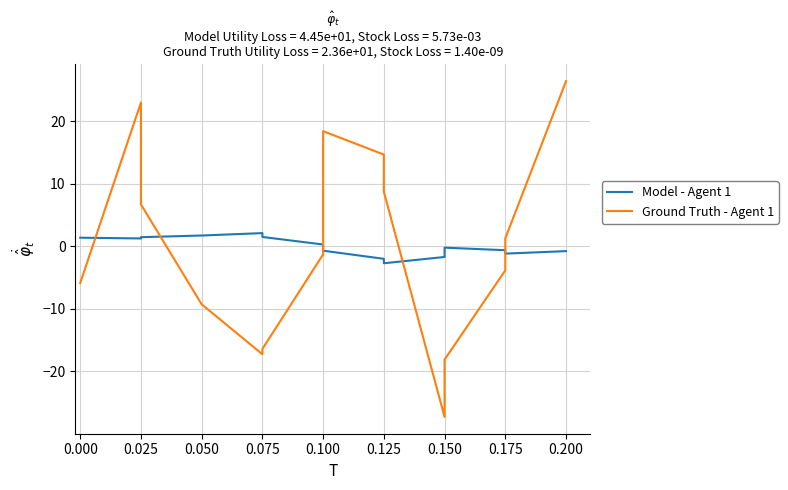

Rank the series by their maximum value, from lowest to highest.

Model - Agent 1, Ground Truth - Agent 1